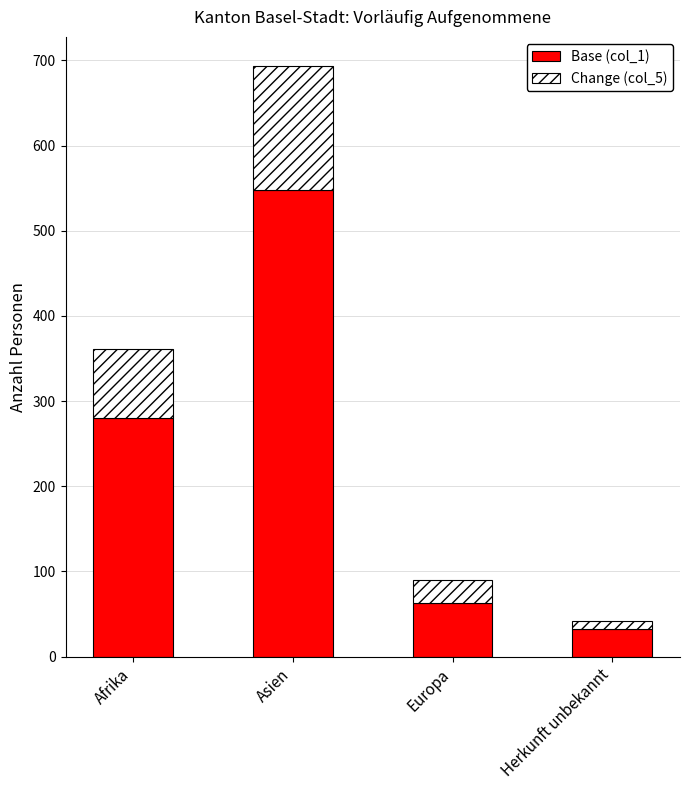

Reading left to right, what are the values for Base (col_1)?

Afrika=280	Asien=548	Europa=63	Herkunft unbekannt=32